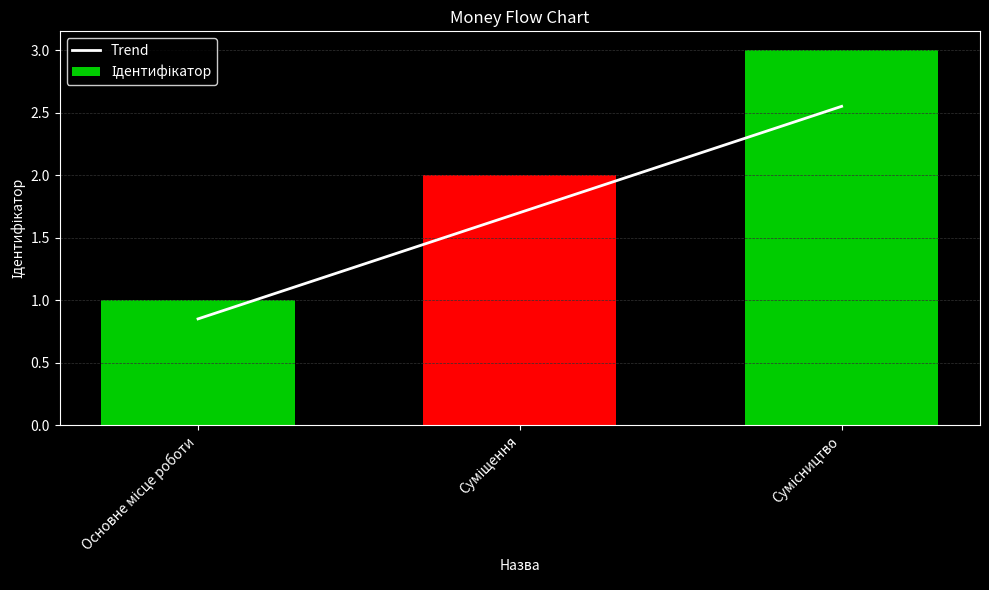

Which series changed the most between Основне місце роботи and Суміщення?

Ідентифікатор